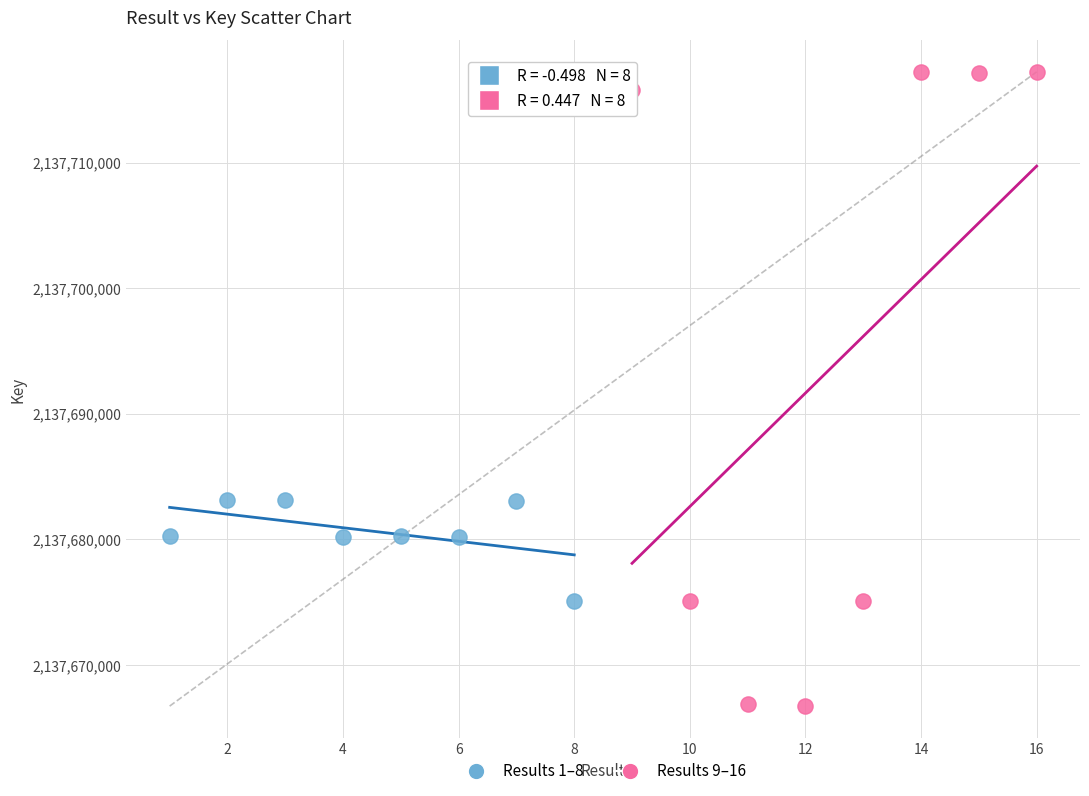

What are all the series names shown in the legend?

Results 1–8, Results 9–16